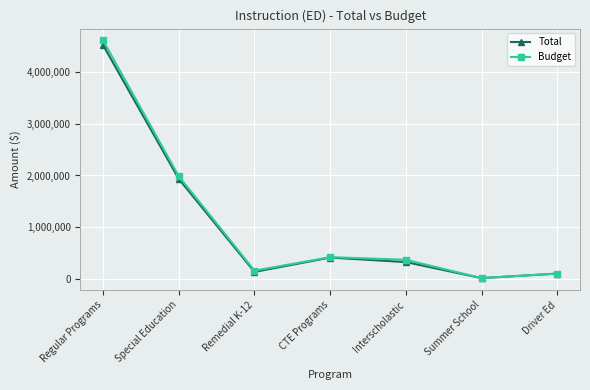

What is the spread (max minus min) of values at Driver Ed?

601